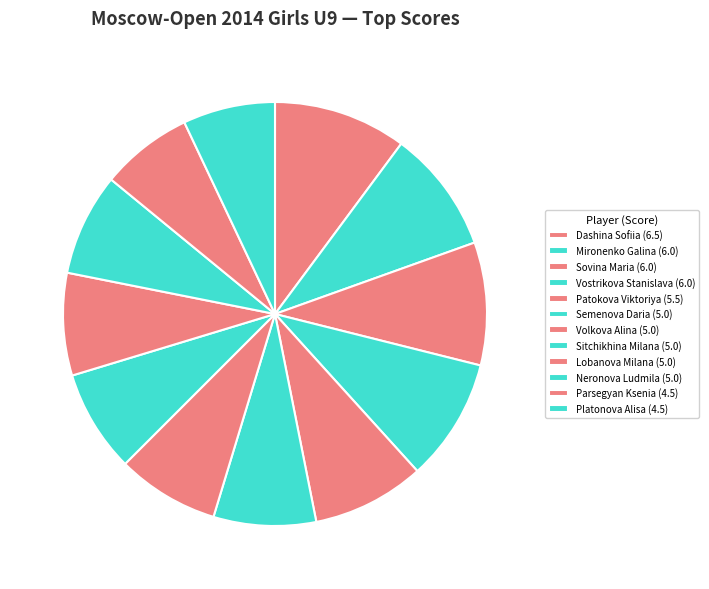

Rank the categories by value from highest to lowest.

Dashina Sofiia, Mironenko Galina, Sovina Maria, Vostrikova Stanislava, Patokova Viktoriya, Semenova Daria, Volkova Alina, Sitchikhina Milana, Lobanova Milana, Neronova Ludmila, Parsegyan Ksenia, Platonova Alisa